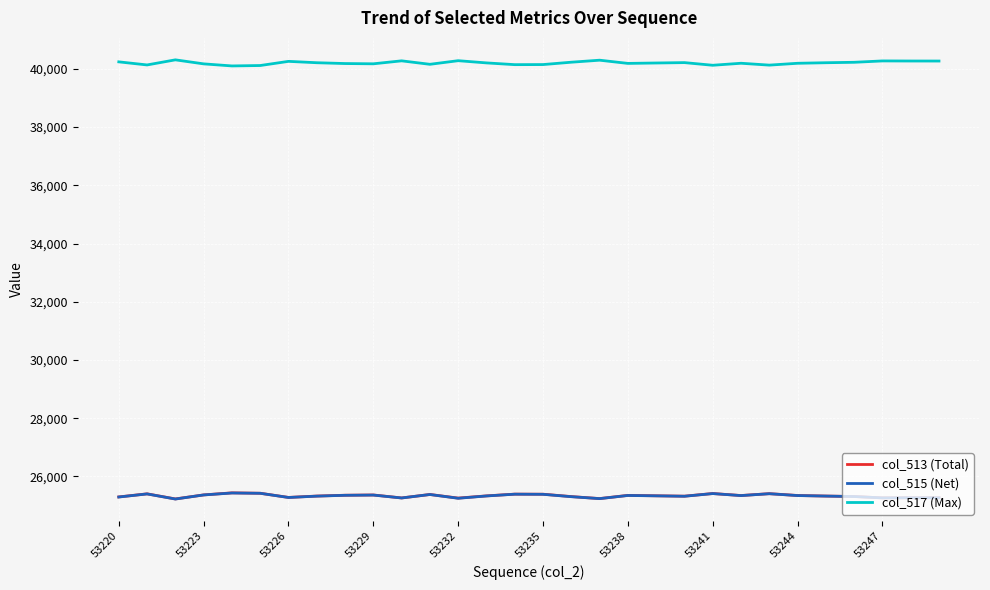

True or false: col_517 (Max) and col_513 (Total) cross at least once.

False